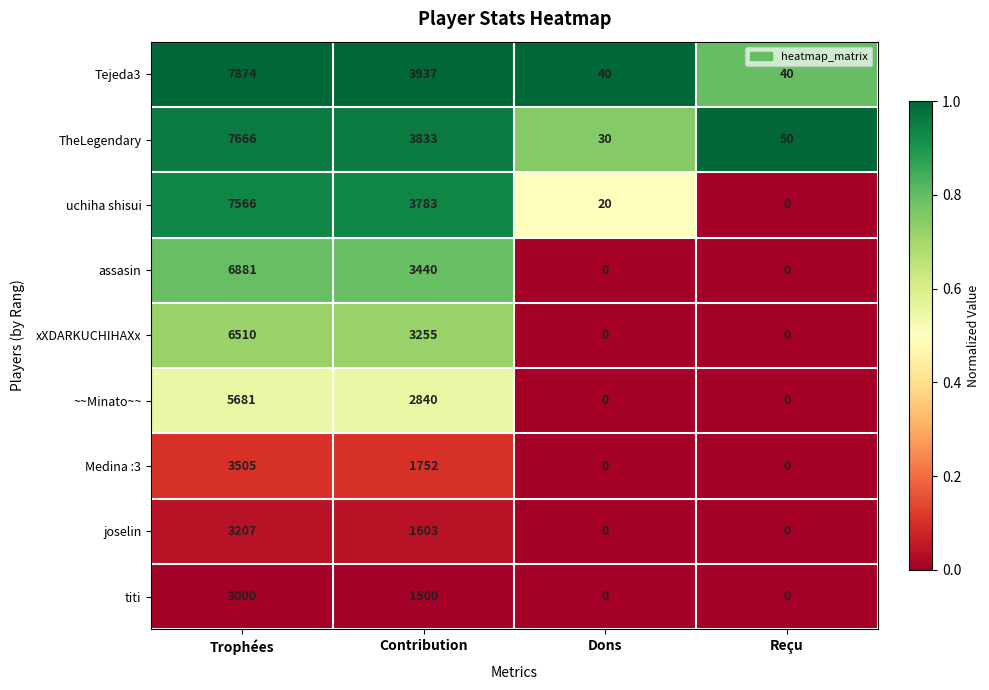

At which label does uchiha shisui first exceed 3783?

Trophées